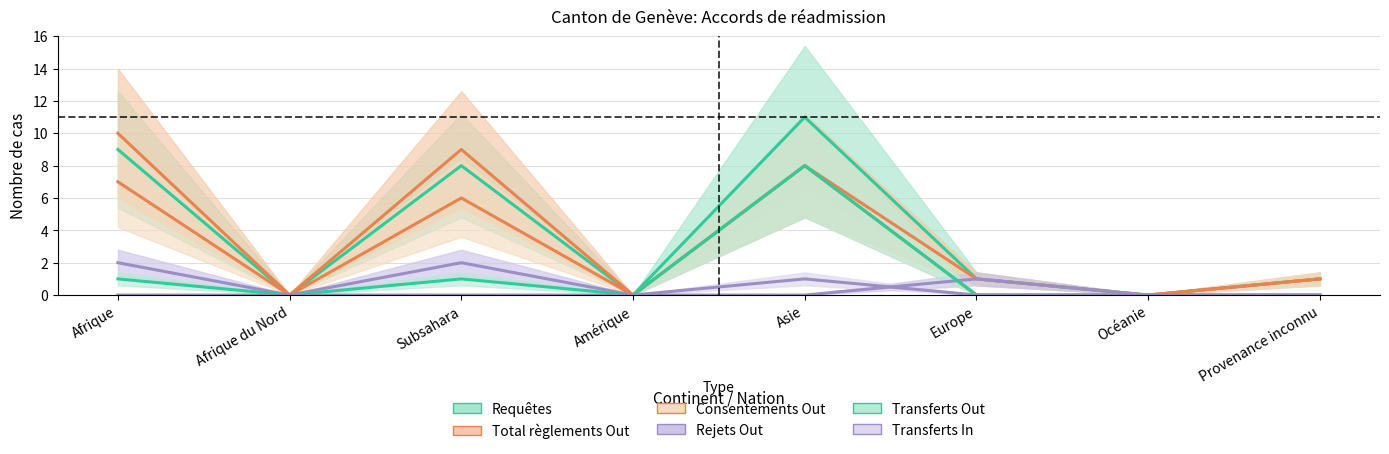

True or false: Total règlements Out has more than 0 points higher than both neighbors.

True